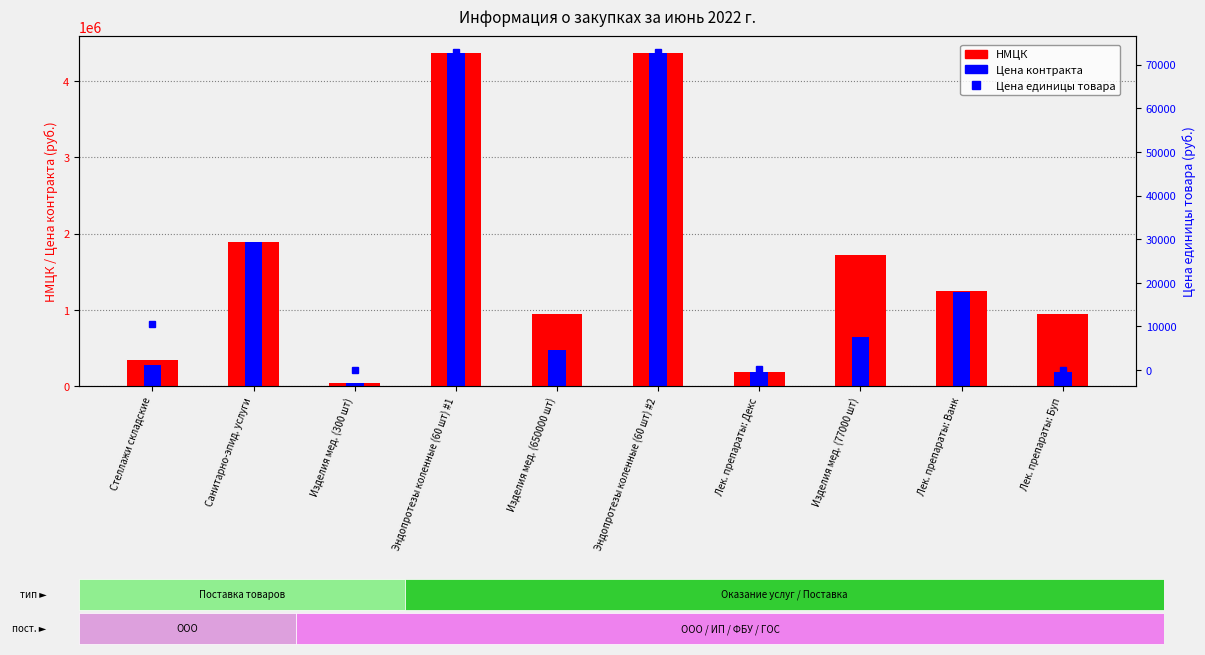

What is the label of the 4th bar from the right?

Лек. препараты: Декс